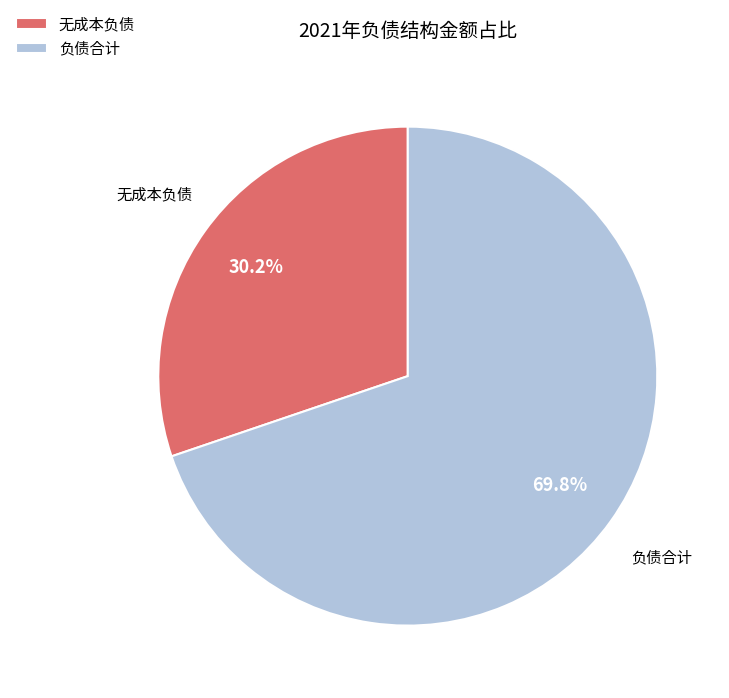

Which slice represents more than half of the pie?

负债合计